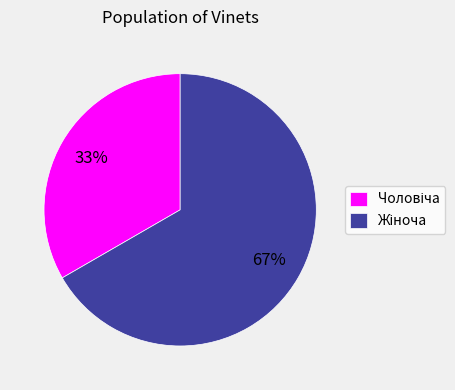

To the nearest percent, what is the average slice percentage?

50%